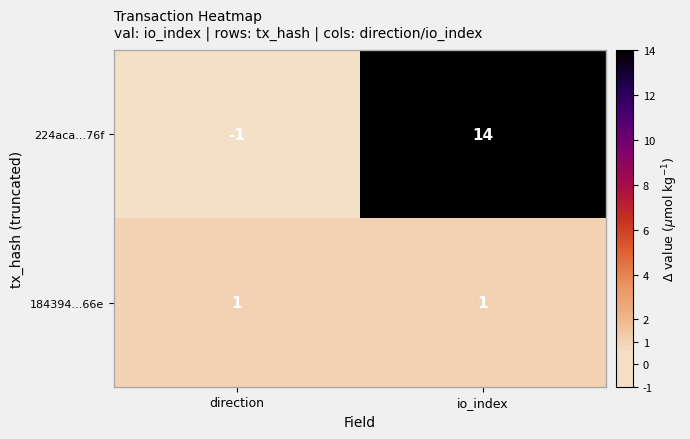

Where is 224aca...76f nearest to the value 6?

direction